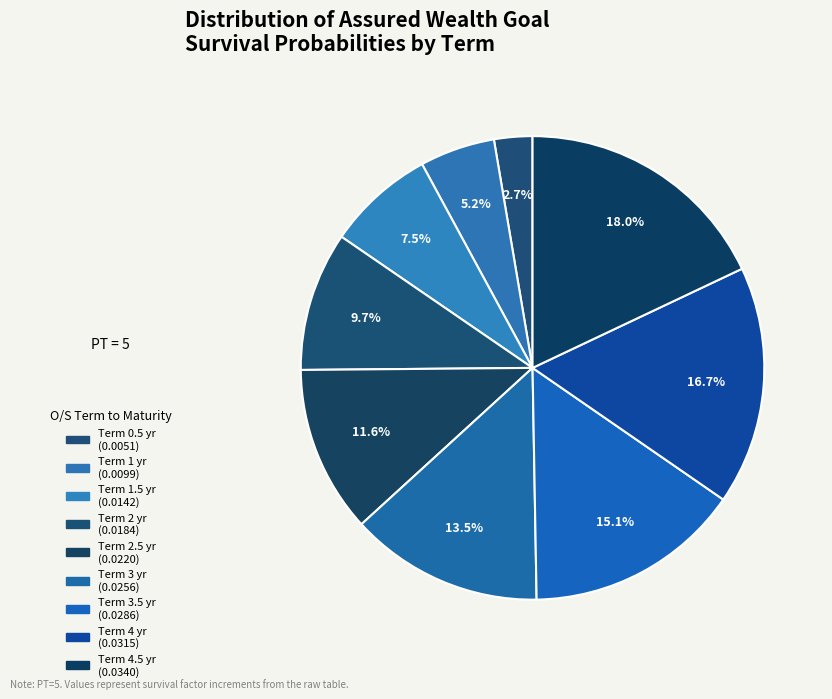

How many slices are in this pie chart?

9